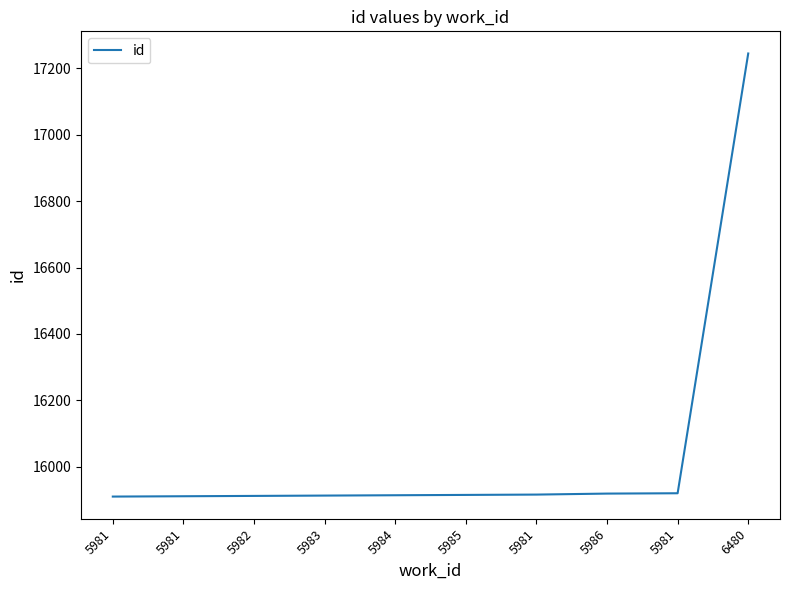

How many lines are shown in the chart?

1